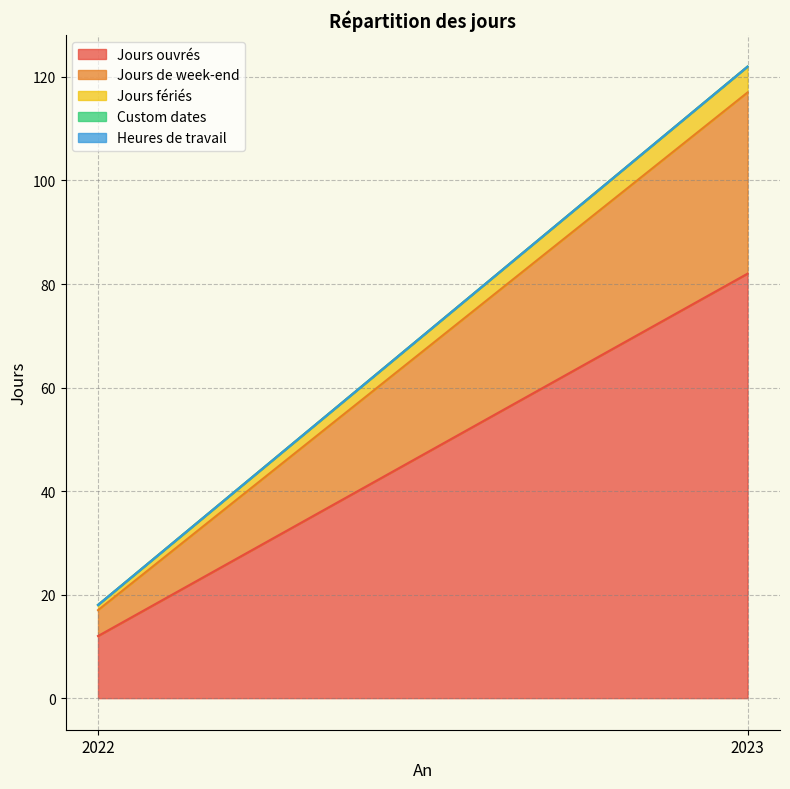

What is the minimum value for Jours de week-end?

5